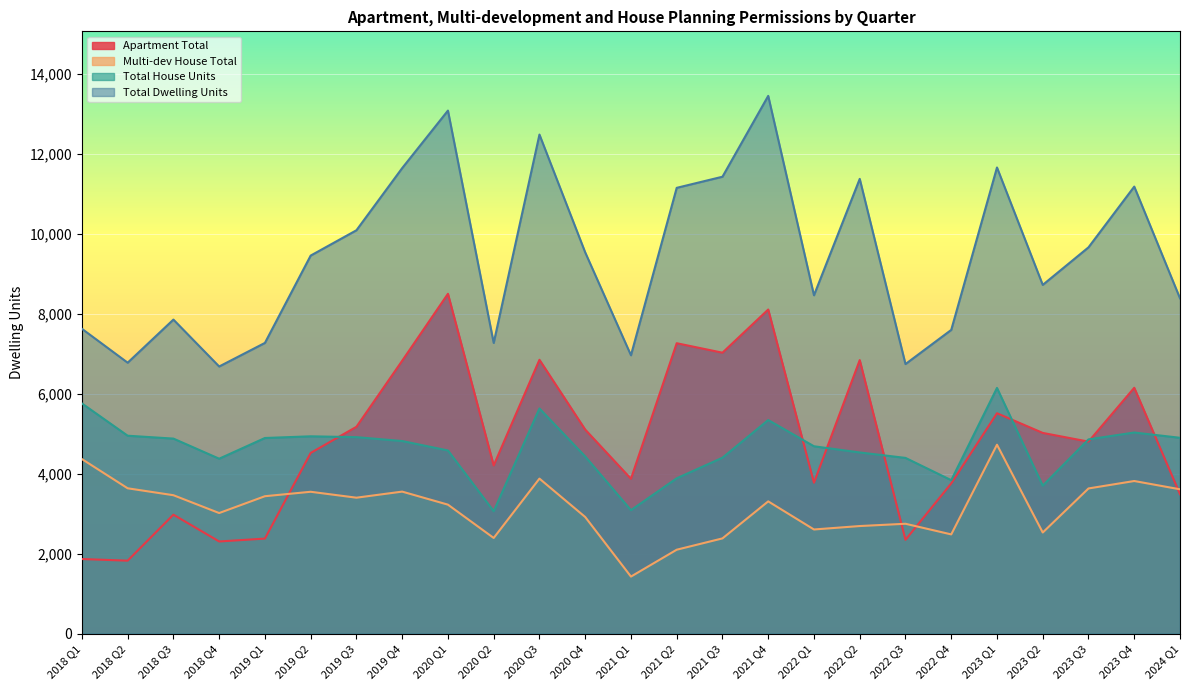

What is the difference between the maximum and second lowest values in the Apartment Total series?

6633